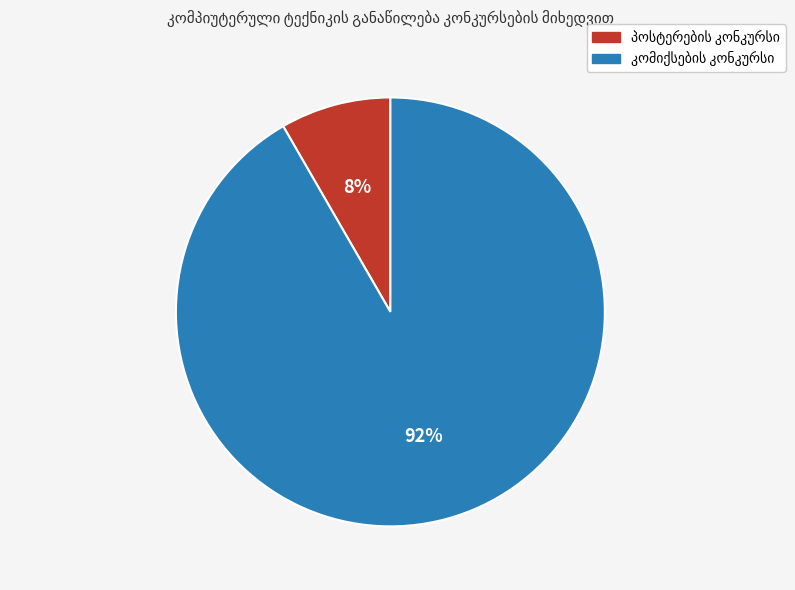

Does any single category account for the majority?

Yes